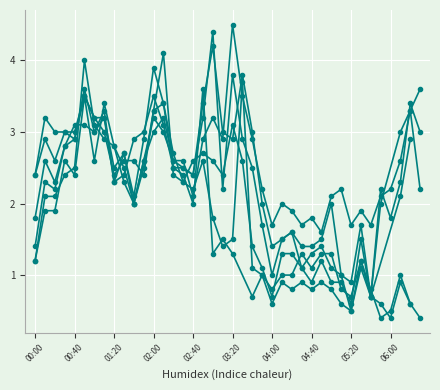

Where is the first local maximum for col_23?

2012/03/27 00:10